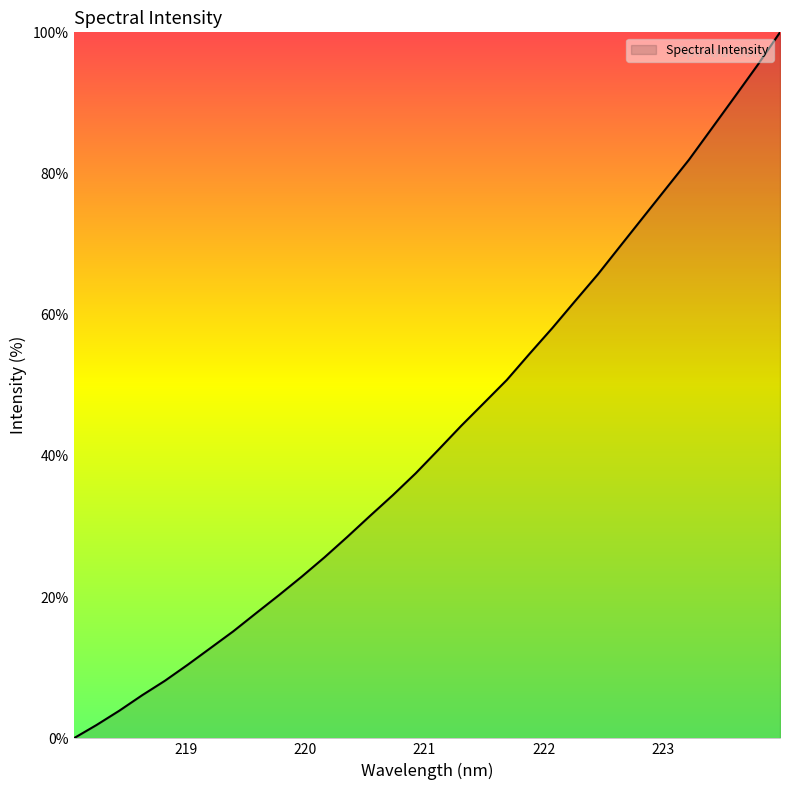

What is the maximum value shown in the chart?

100.0